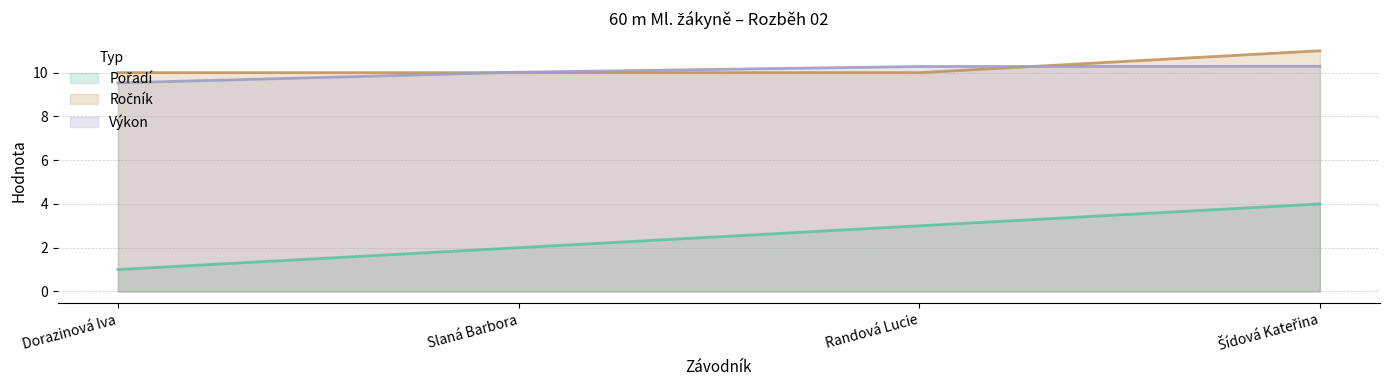

At which category is the sum across all series the highest?

Šídová Kateřina